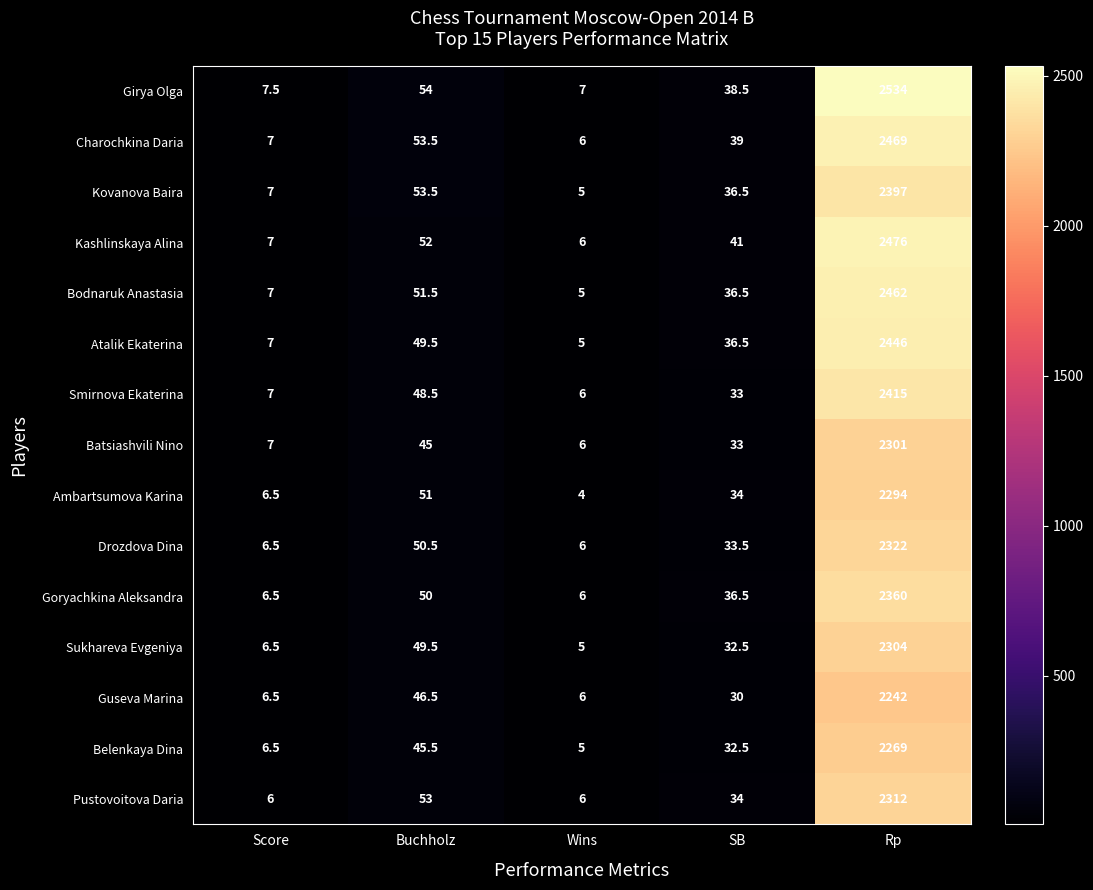

True or false: Smirnova Ekaterina has a value of 9.7 at SB.

False